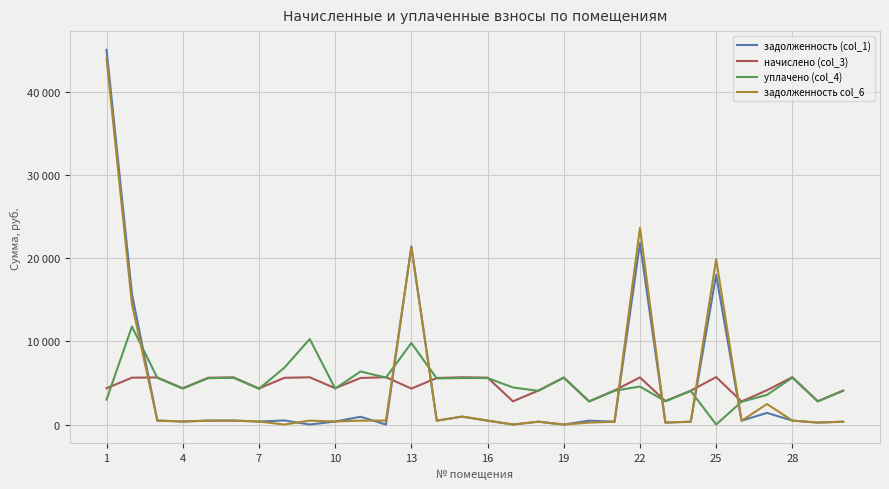

True or false: задолженность col_6 has more than 0 interior local peaks.

True